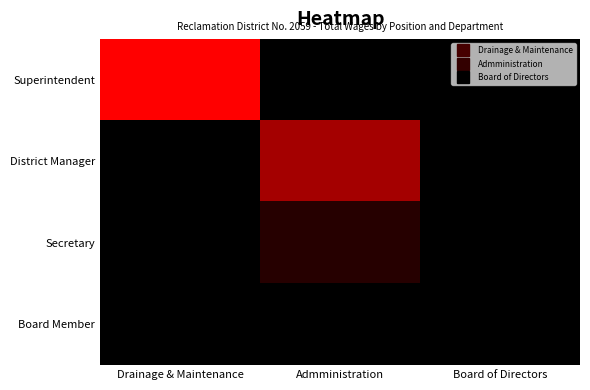

Which series changed the most between Drainage & Maintenance and Admministration?

Superintendent